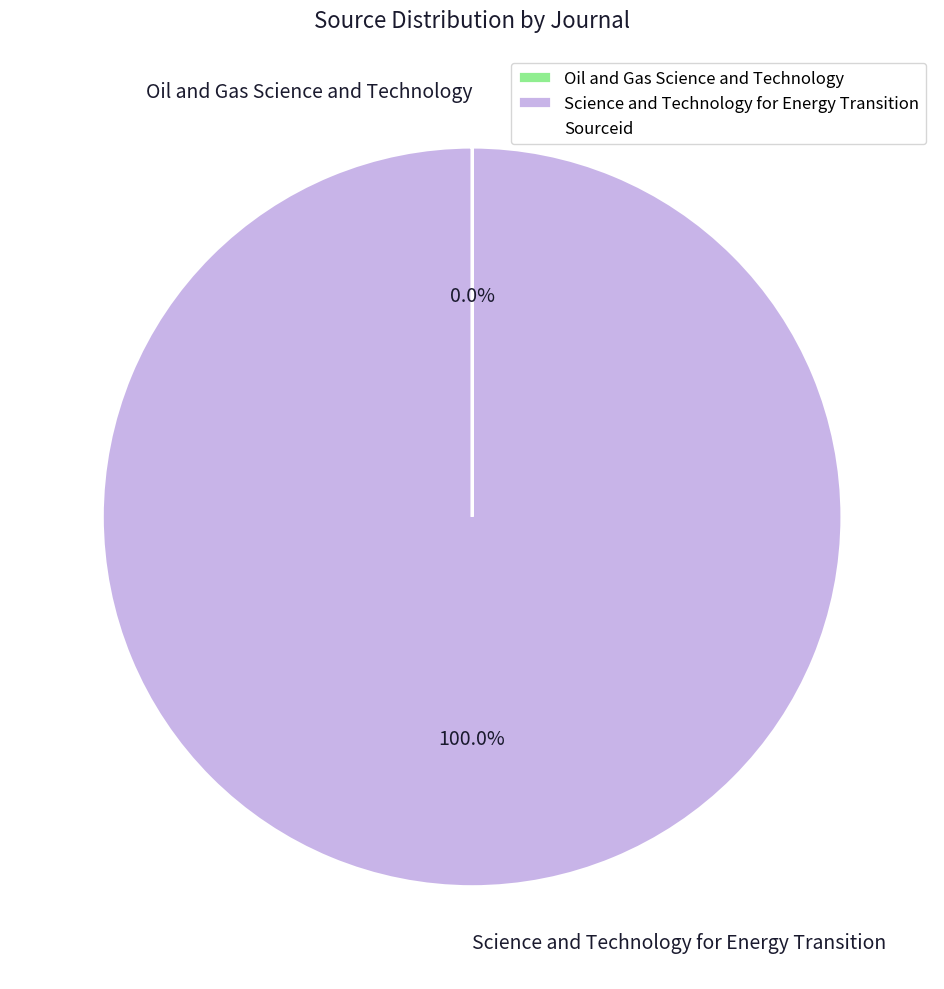

Which category has the biggest portion of the pie?

Science and Technology for Energy Transition